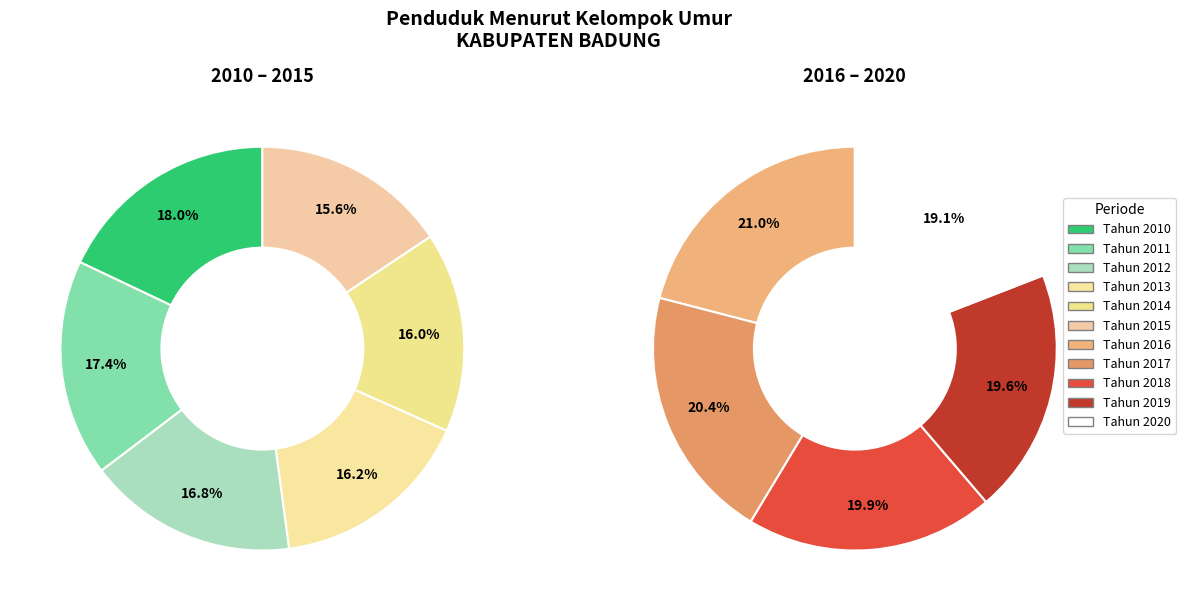

Is there a majority slice in this chart?

No